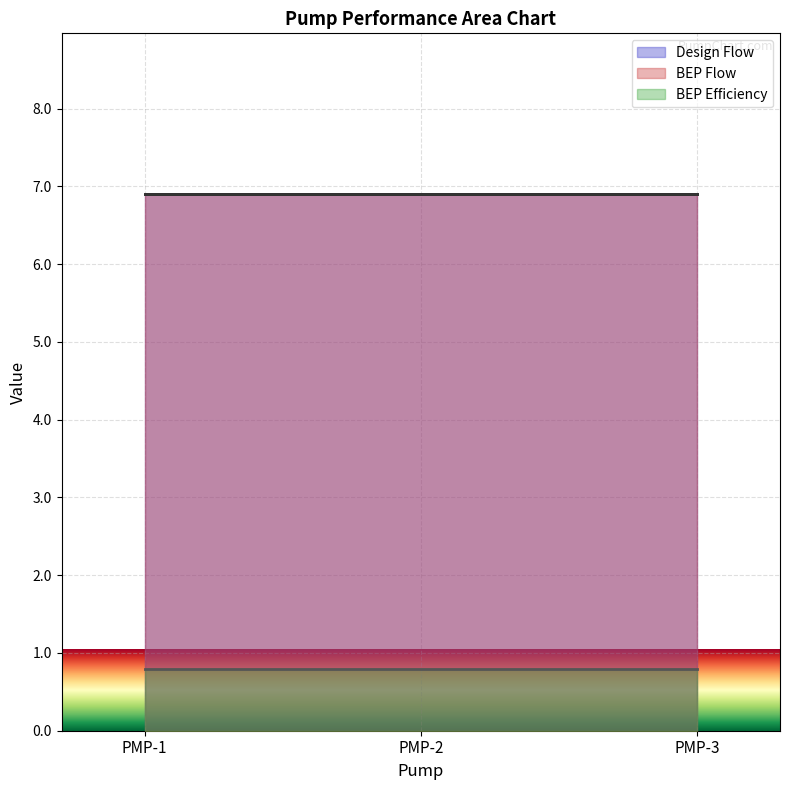

What is the greatest value displayed?

6.9